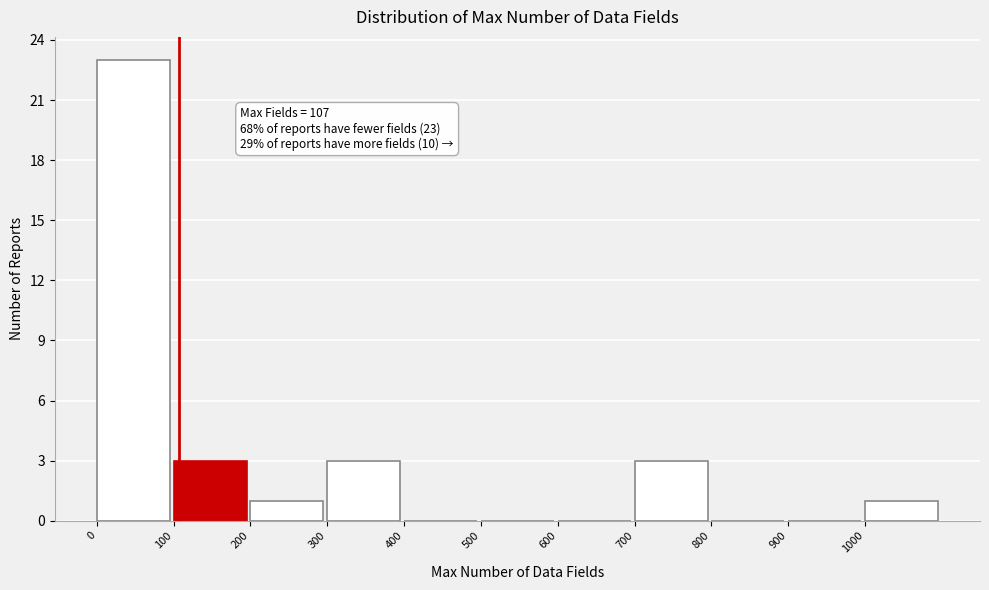

Which range on the x-axis has the tallest bar?

0 to 100